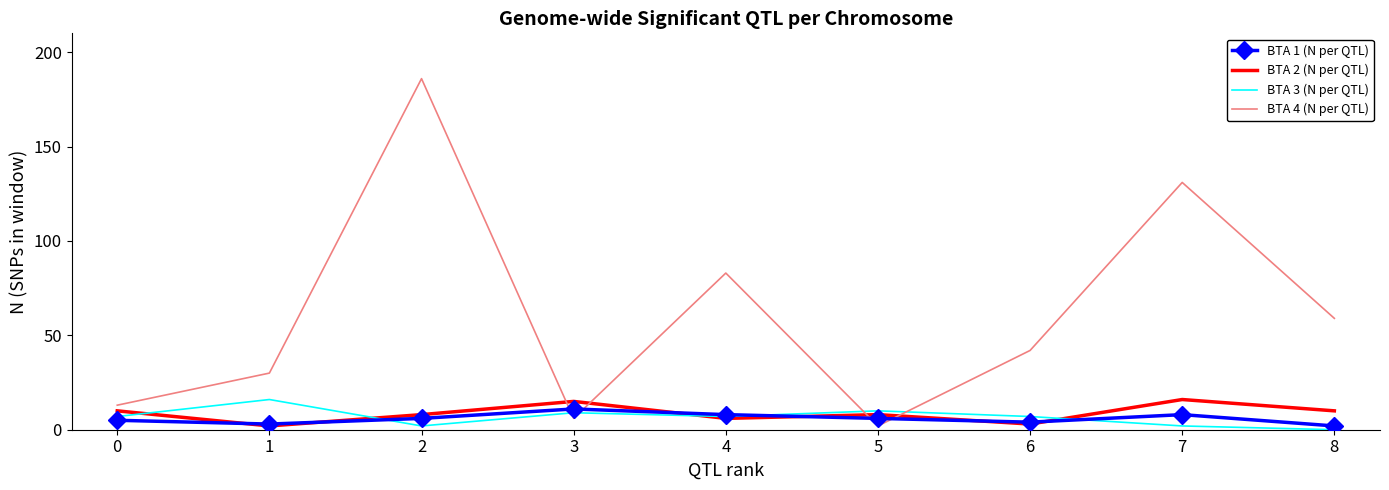

The BTA 1 (N per QTL) series shows 5 at 0. True or false?

True